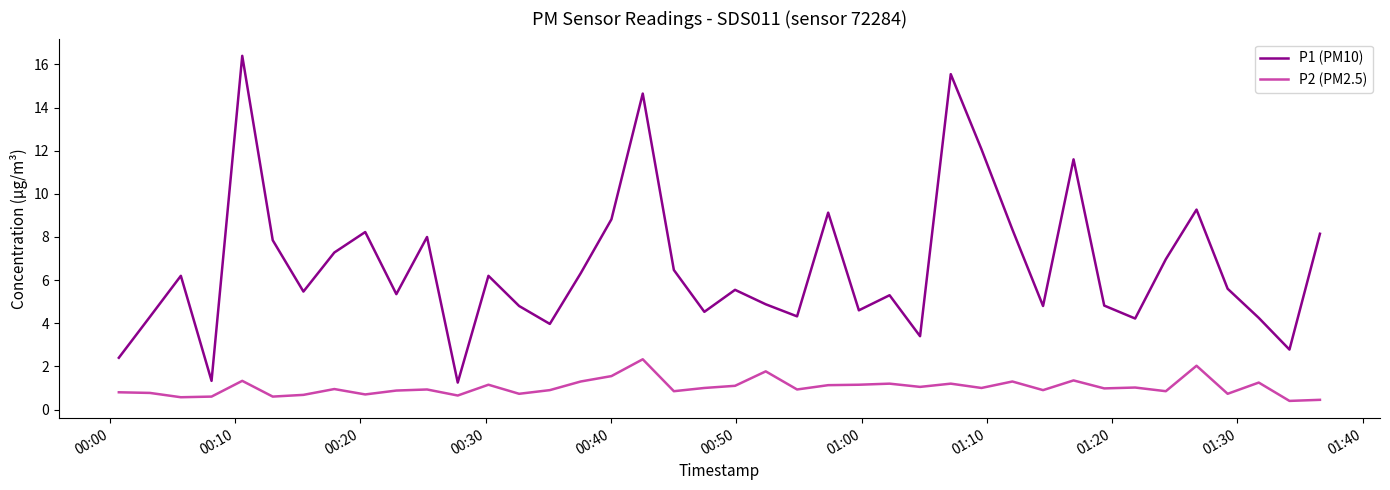

True or false: P1 (PM10) and P2 (PM2.5) cross at least once.

False